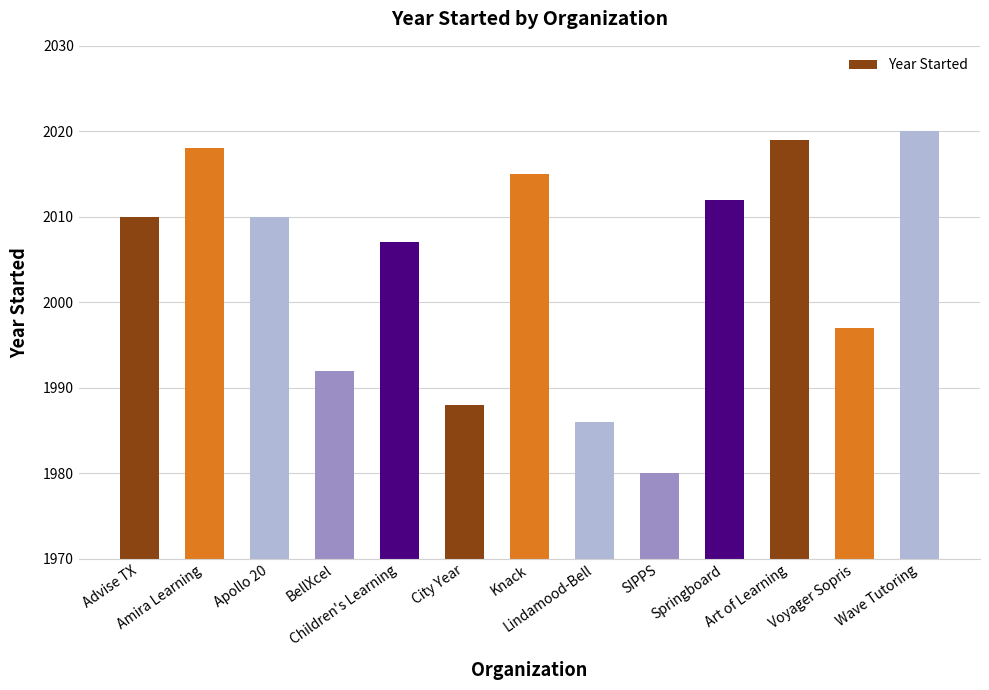

What is the value of the 2nd bar from the left?

2018